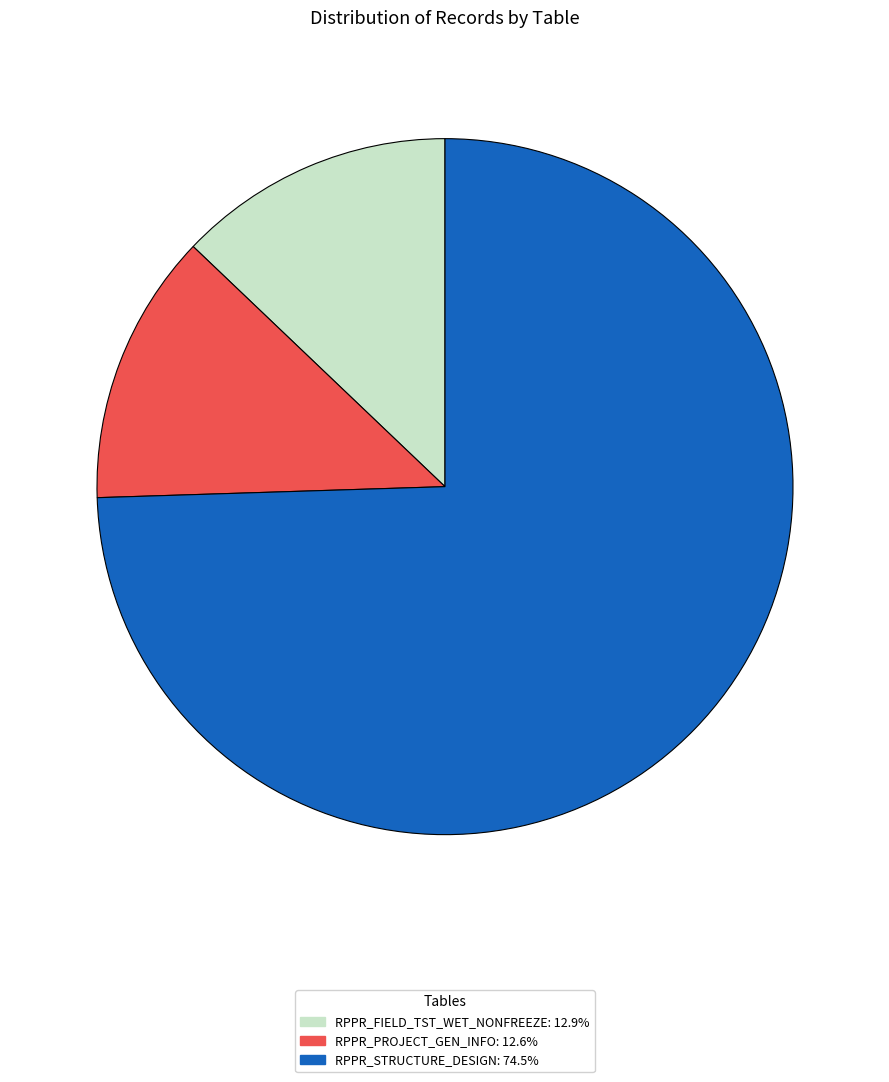

Does RPPR_STRUCTURE_DESIGN account for over 50% of the chart?

Yes